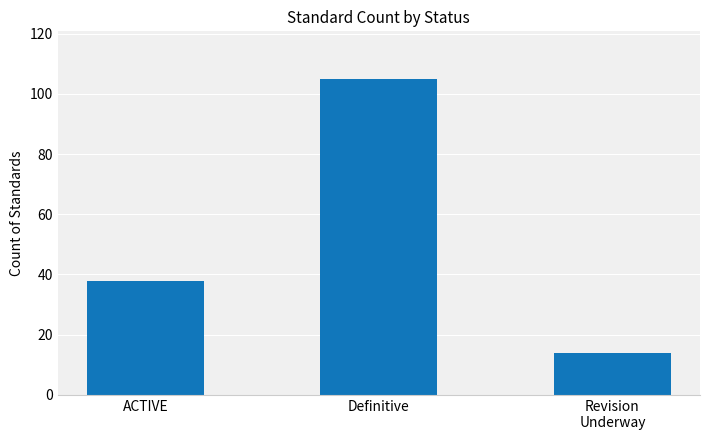

Between Revision
Underway and Definitive, which is larger?

Definitive